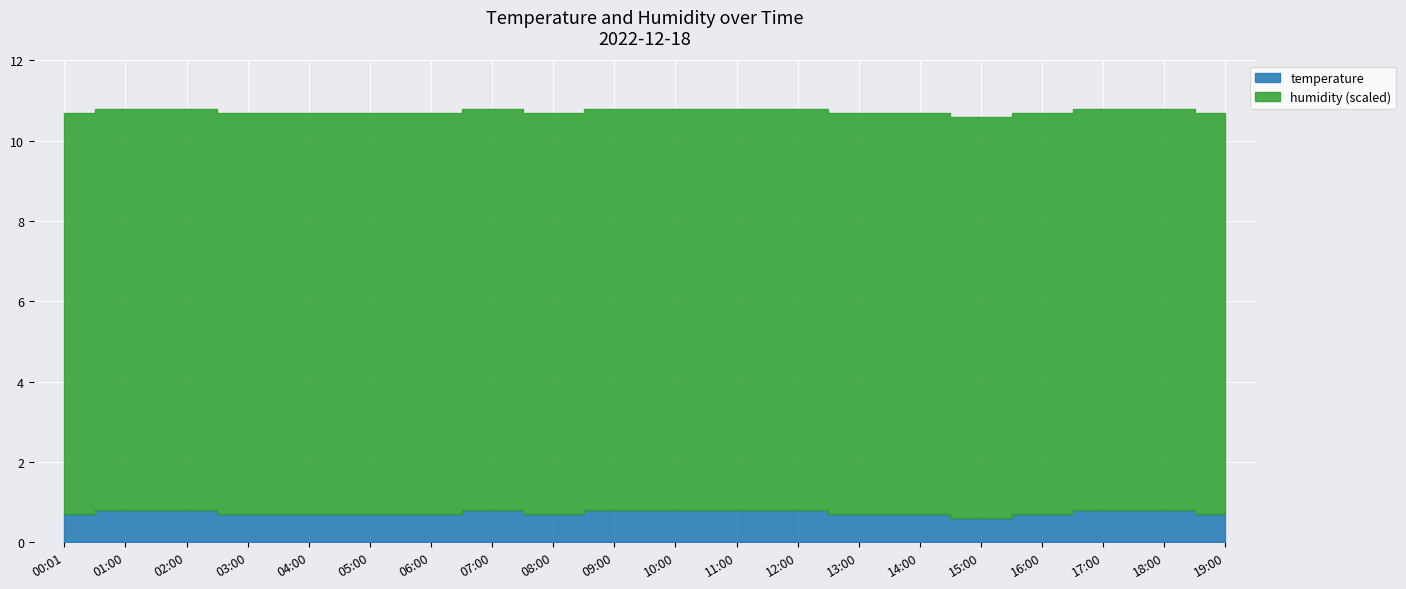

True or false: humidity and temperature cross at least once.

False